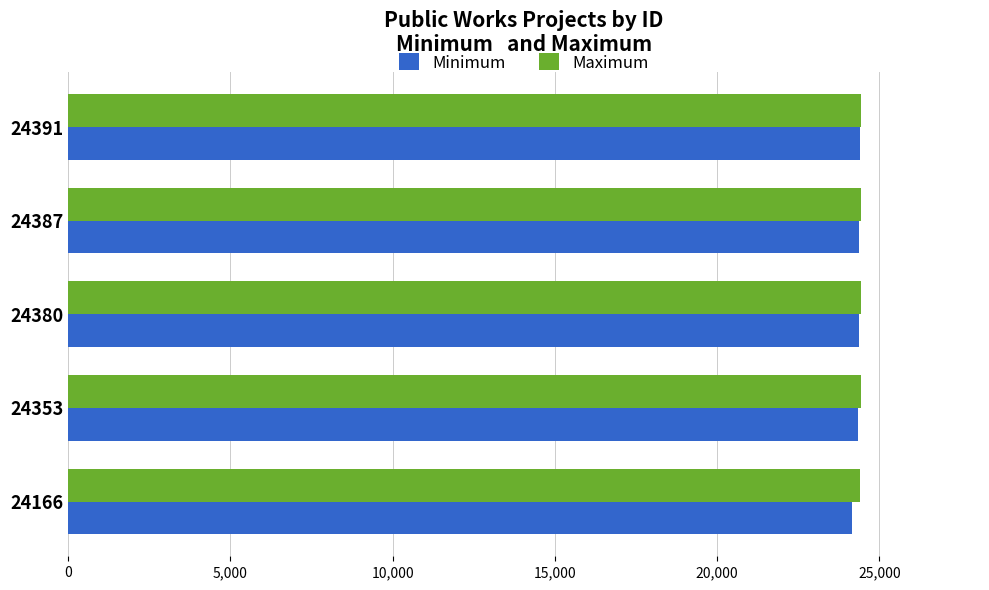

The Minimum series shows 9019 at 24391. True or false?

False